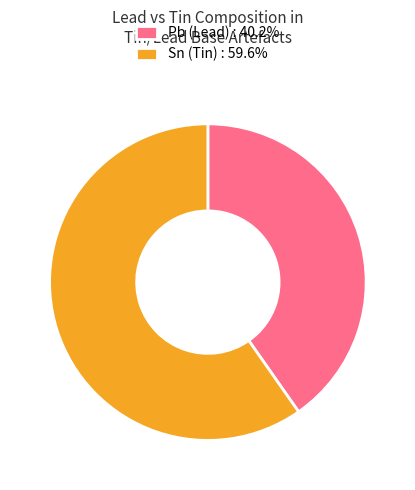

How many segments does this pie chart have?

2